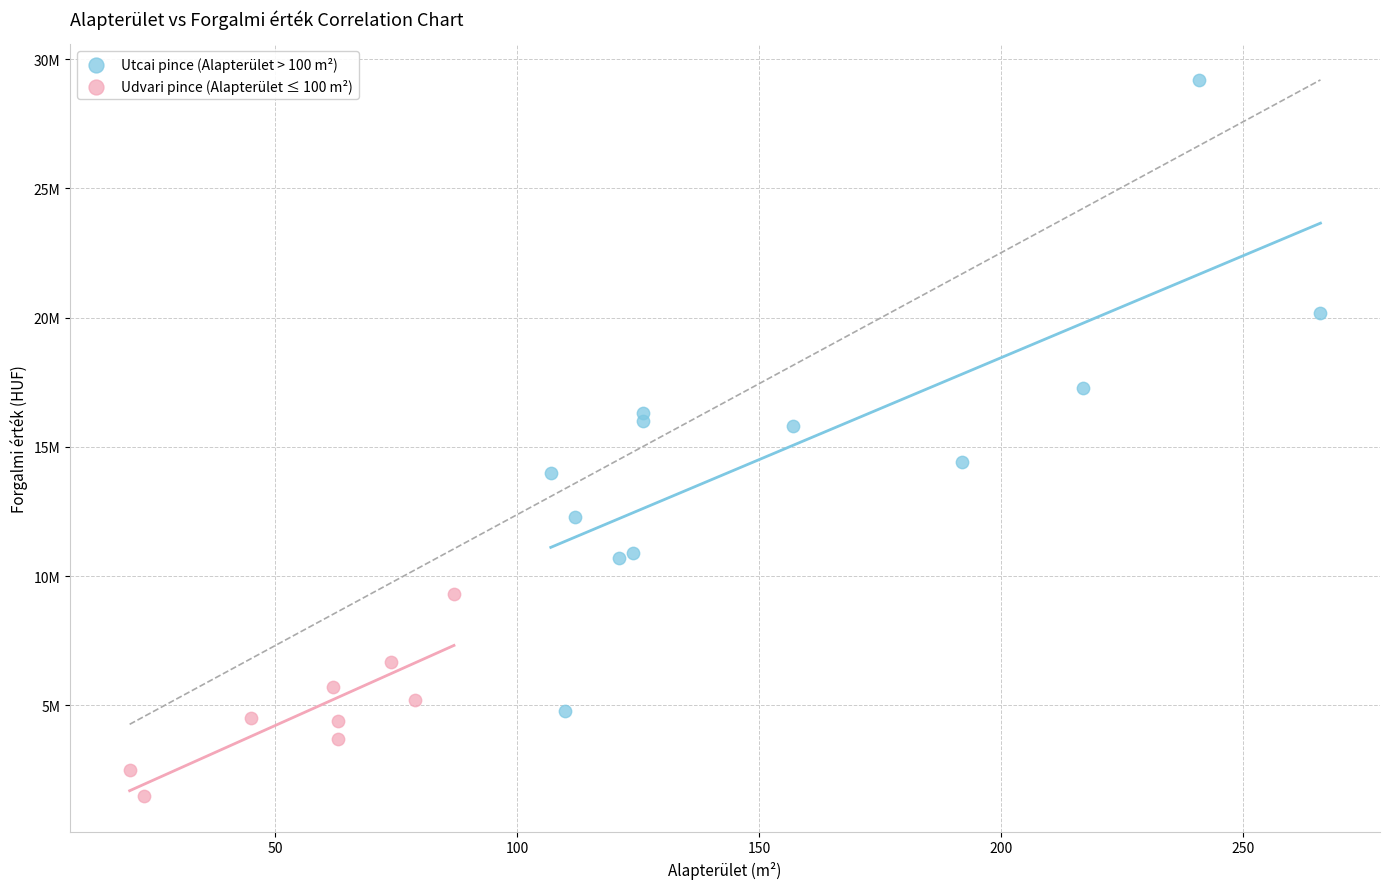

Which series has the largest Y range (max minus min)?

Utcai pince (Alapterület > 100 m²)